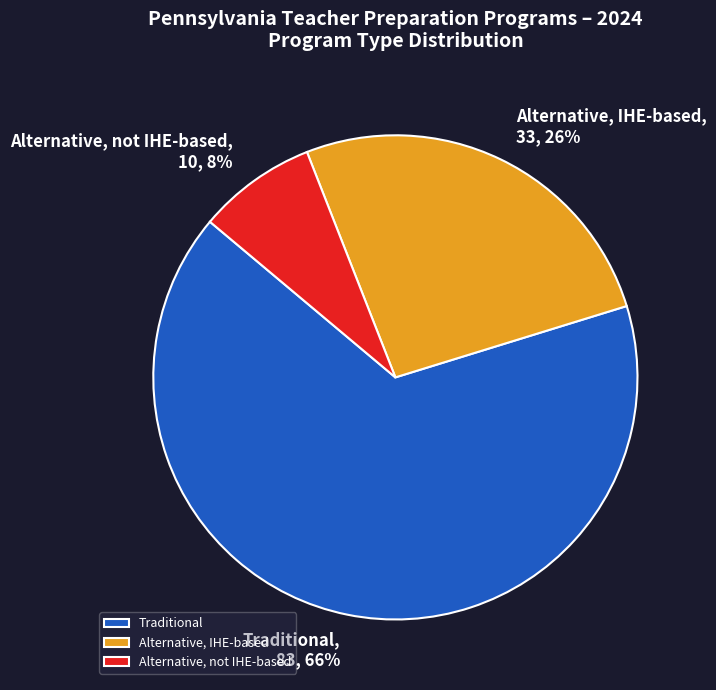

Is Traditional the majority of the pie?

Yes